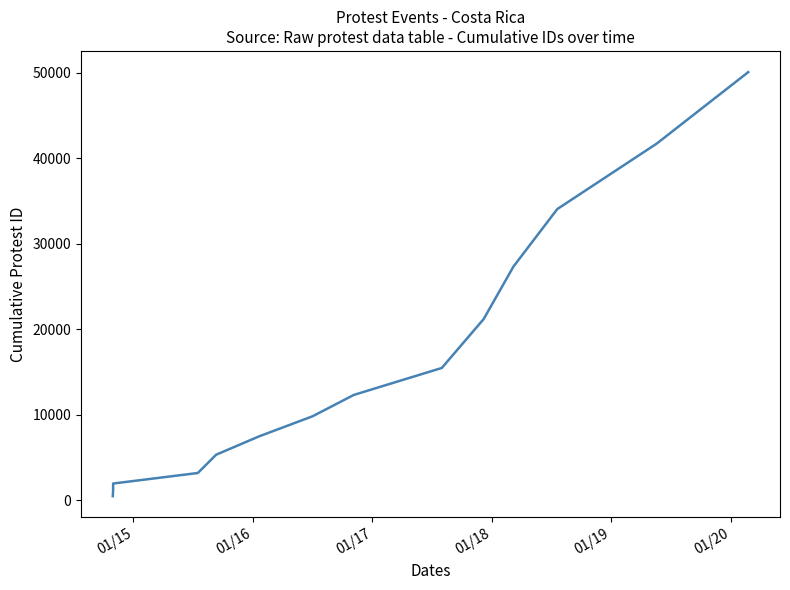

How many lines are shown in the chart?

1